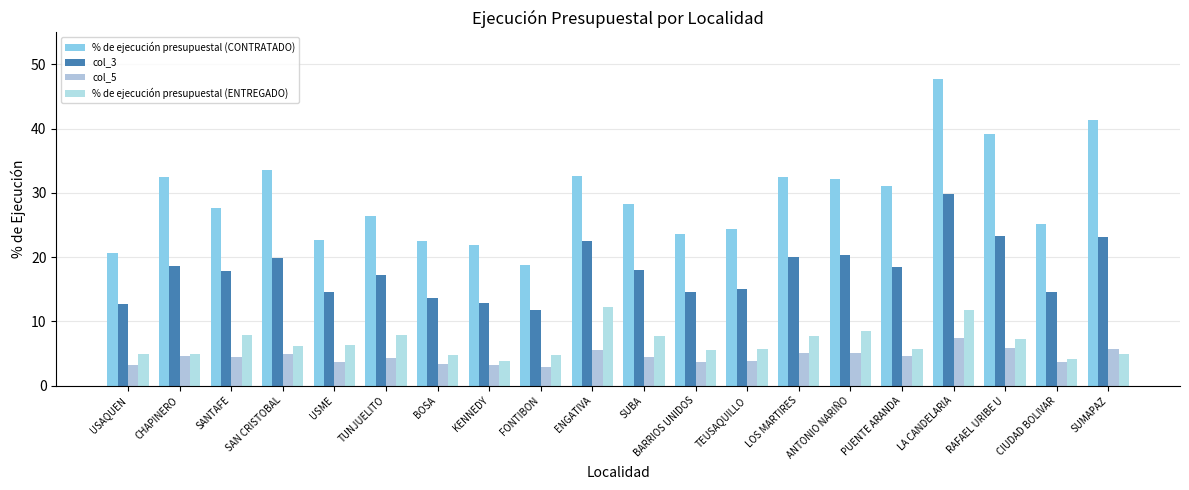

Which category has the lowest value across all series?

FONTIBON